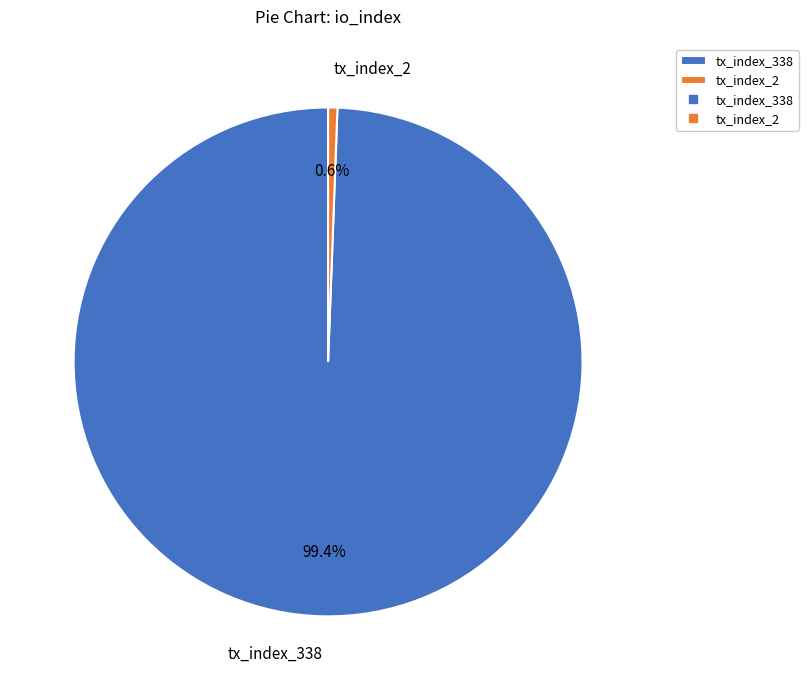

What is the ratio of the value at tx_index_338 to the value at tx_index_2?

169.0